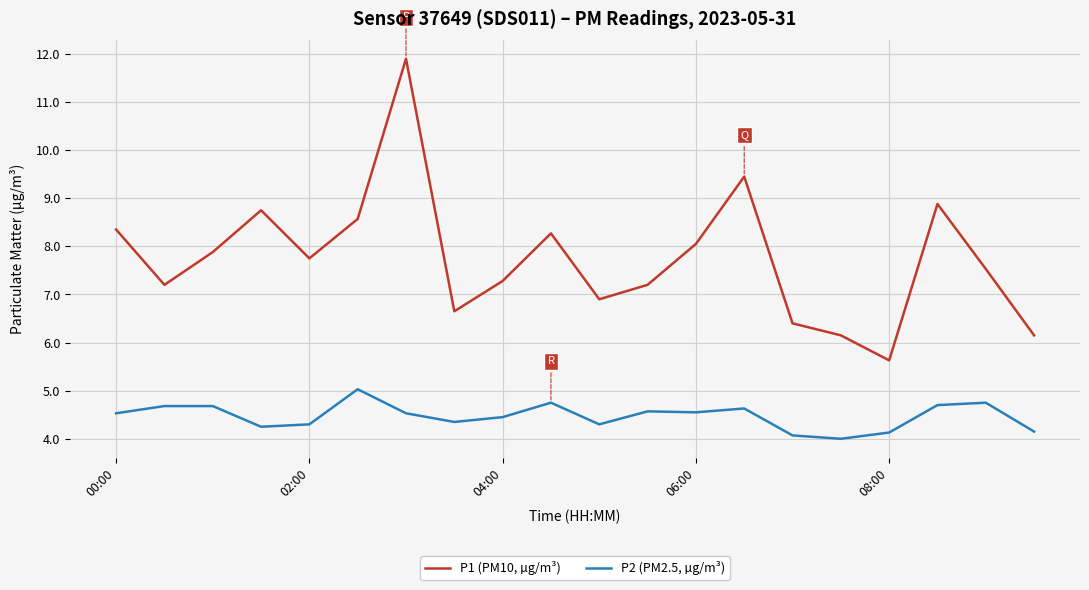

Which series has the widest spread of values?

P1 (PM10, µg/m³)